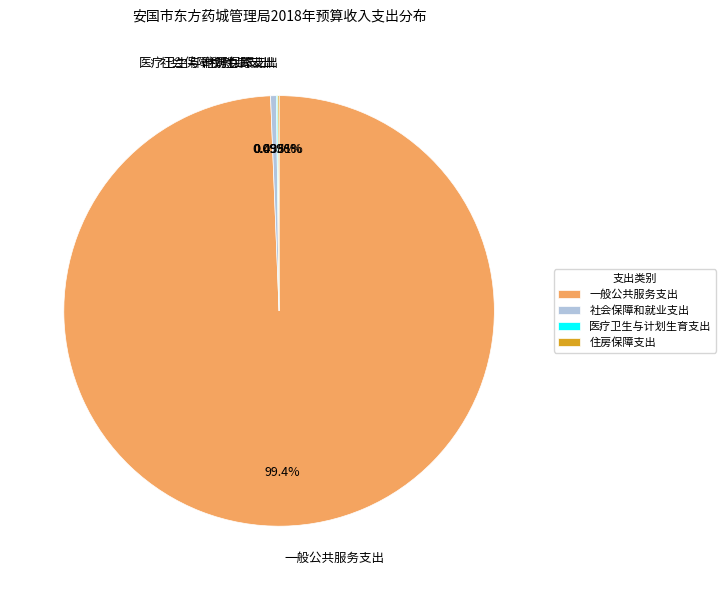

Which slice is the largest?

一般公共服务支出